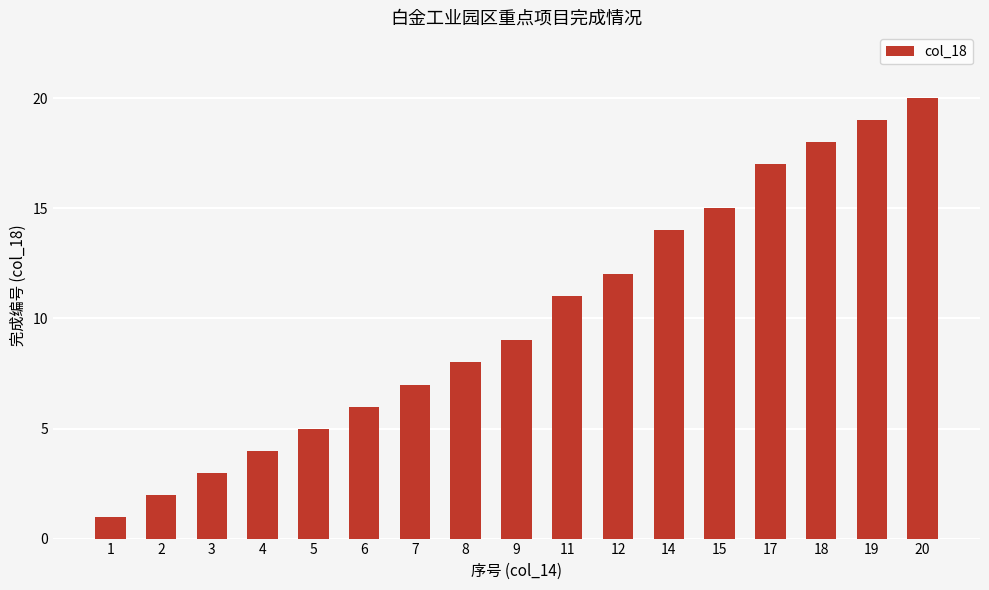

Rank the categories by value from highest to lowest.

20, 19, 18, 17, 15, 14, 12, 11, 9, 8, 7, 6, 5, 4, 3, 2, 1